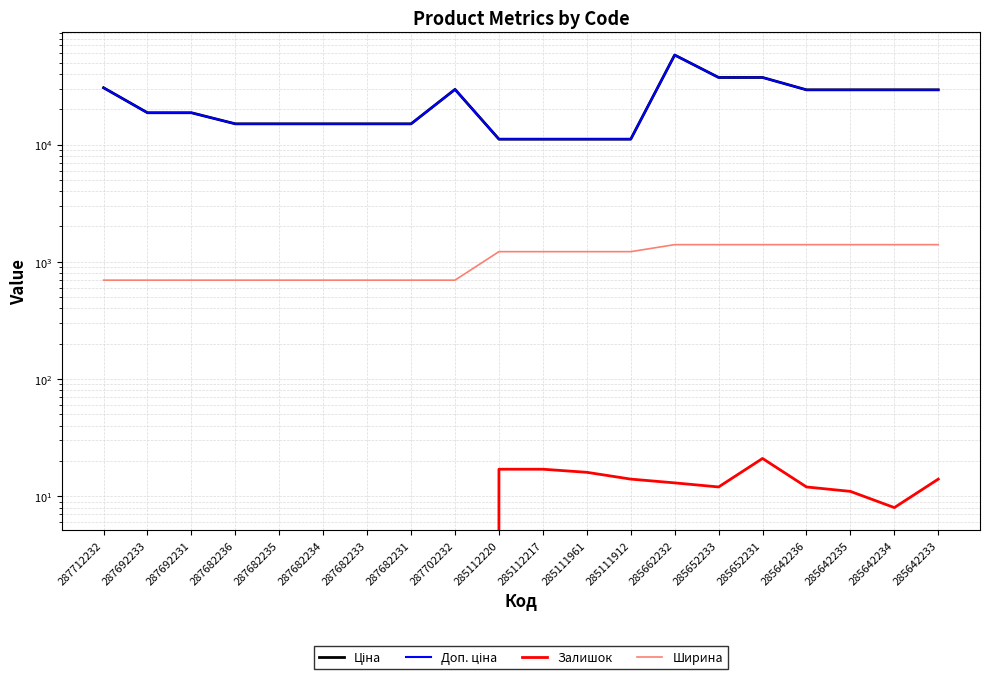

The value of Доп. ціна at 287682235 is 15019.2. True or false?

True